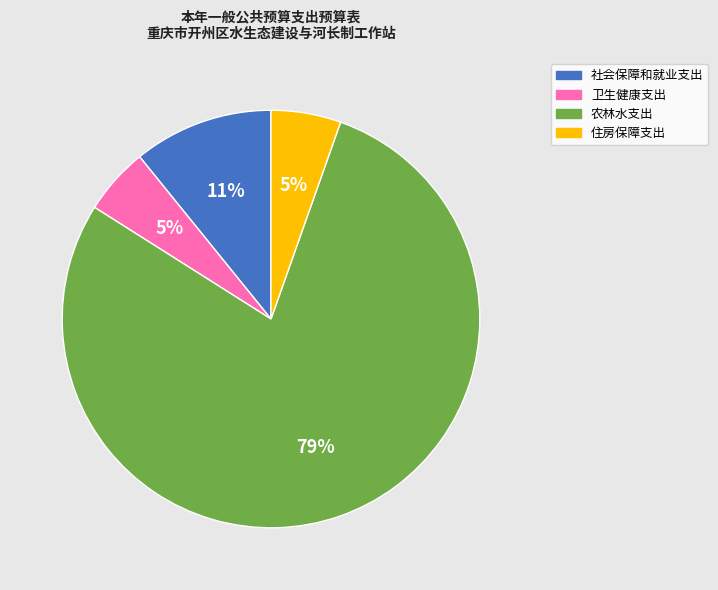

To the nearest percent, what is the combined percentage of 住房保障支出 and 农林水支出?

84%